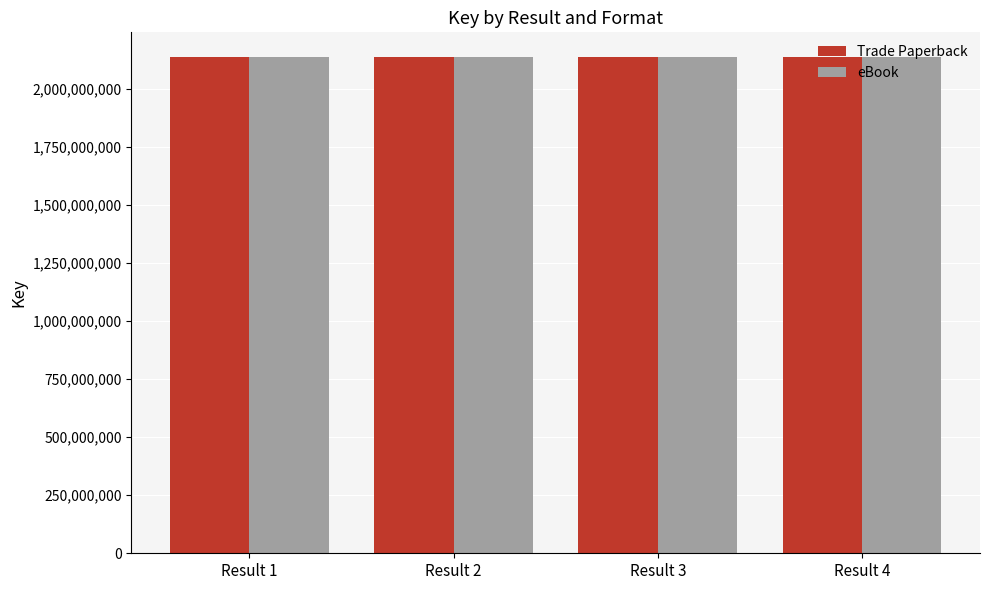

What is the sum of the Trade Paperback values at Result 2 and Result 1?

4275359212